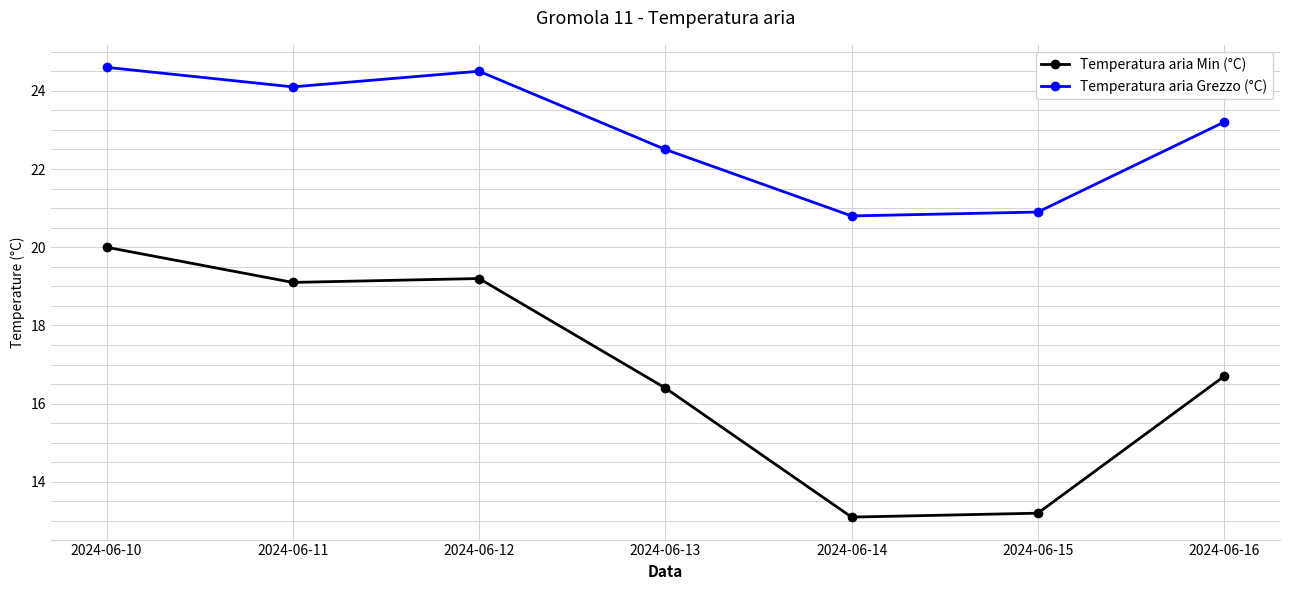

Between 2024-06-13 and 2024-06-14, which series saw the biggest shift?

Temperatura aria Min (°C)